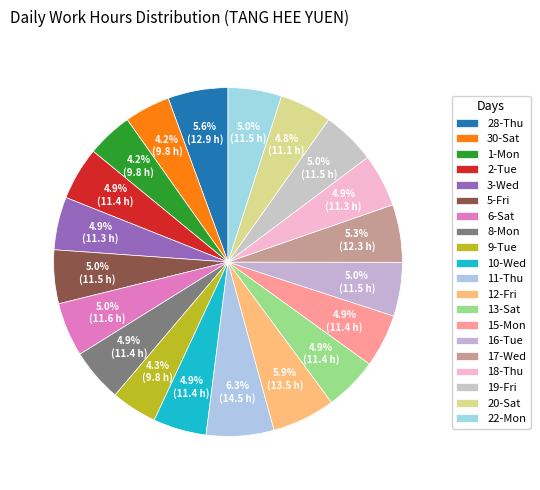

Does 2-Tue represent more than half of the total?

No